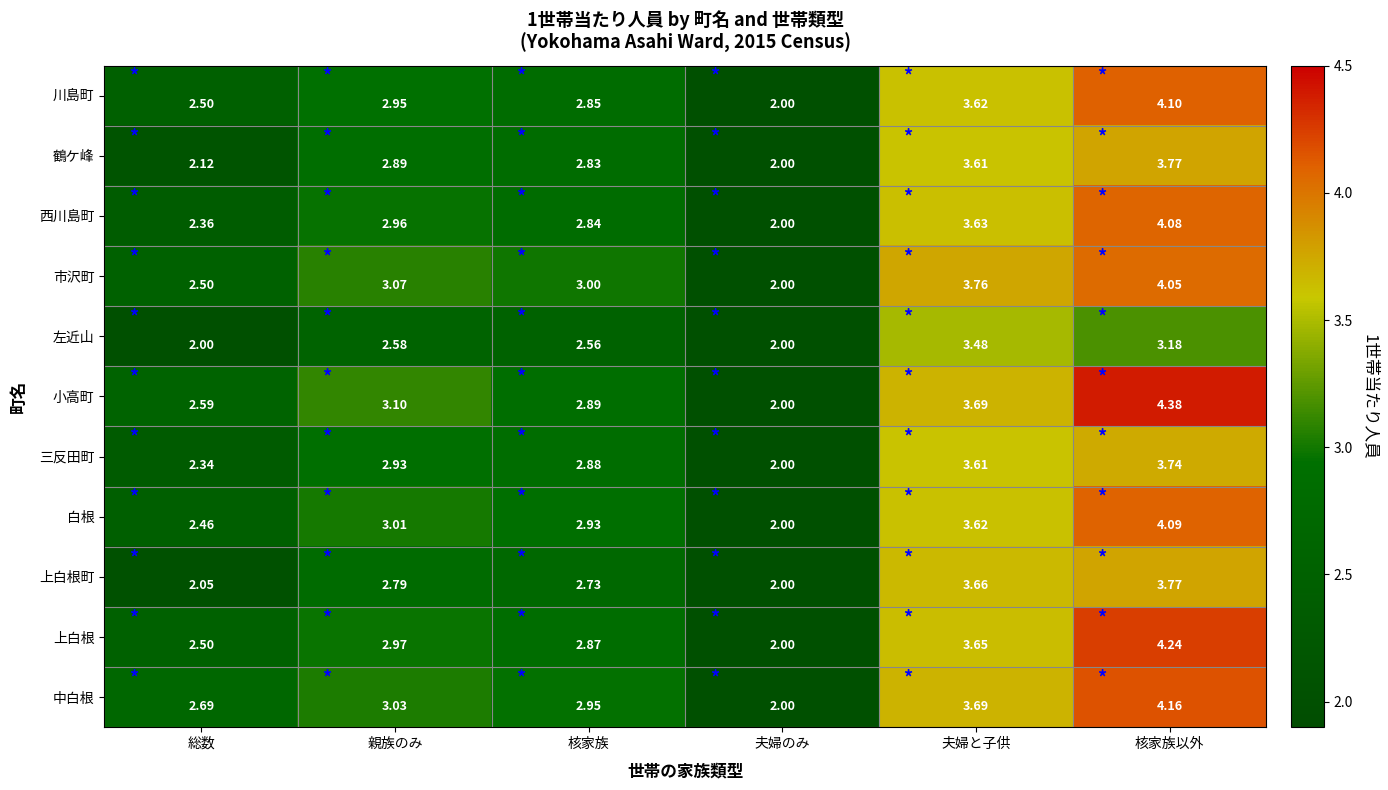

At which label does 小高町 first exceed 3?

親族のみ